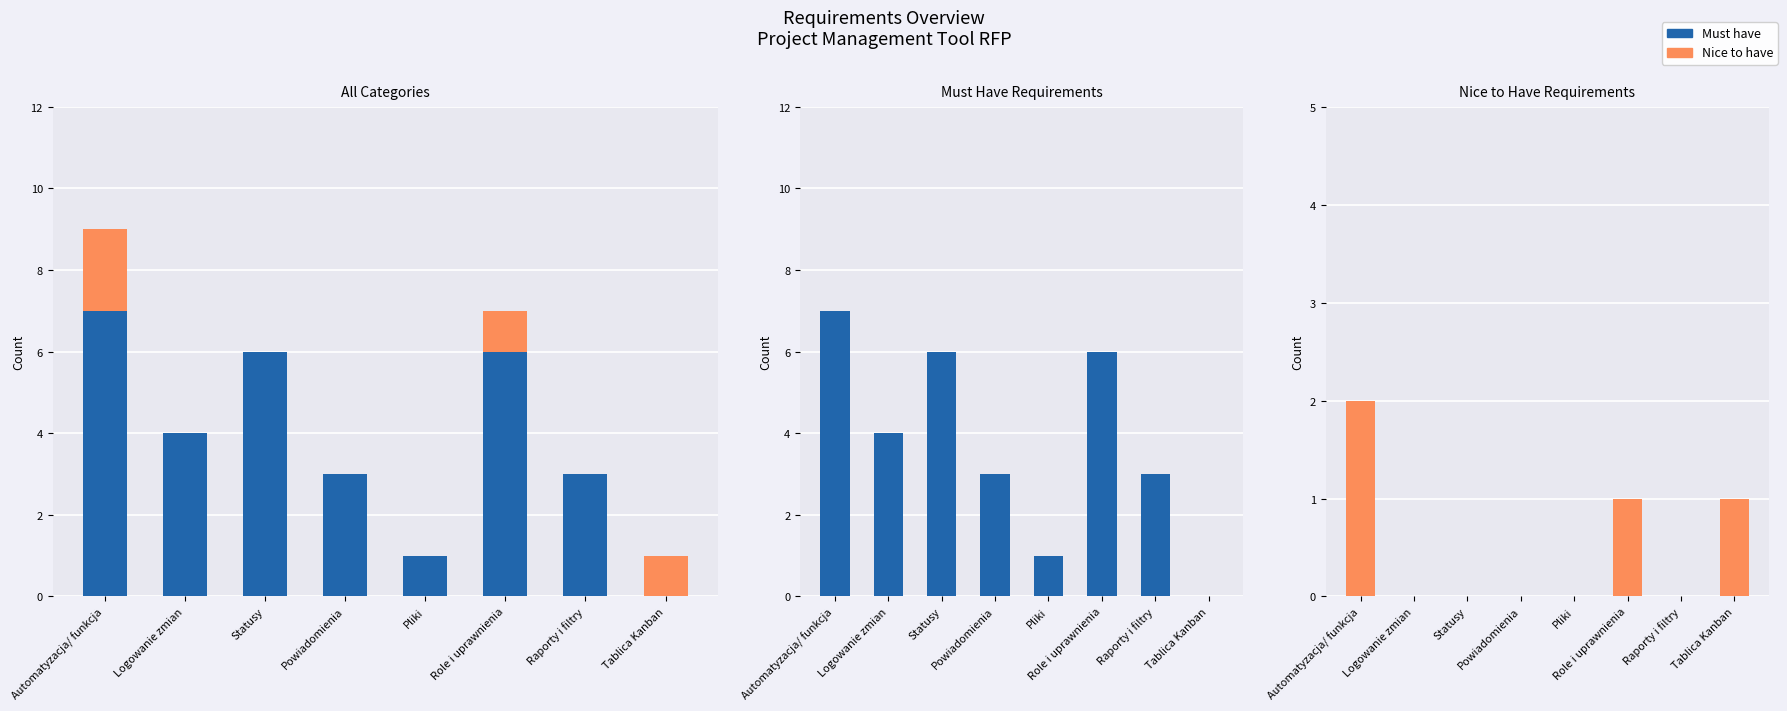

Reading right to left, transcribe all the data shown in this chart.

Must have: Tablica Kanban=0	Raporty i filtry=3	Role i uprawnienia=6	Pliki=1	Powiadomienia=3	Statusy=6	Logowanie zmian=4	Automatyzacja/ funkcja=7
Nice to have: Tablica Kanban=1	Raporty i filtry=0	Role i uprawnienia=1	Pliki=0	Powiadomienia=0	Statusy=0	Logowanie zmian=0	Automatyzacja/ funkcja=2